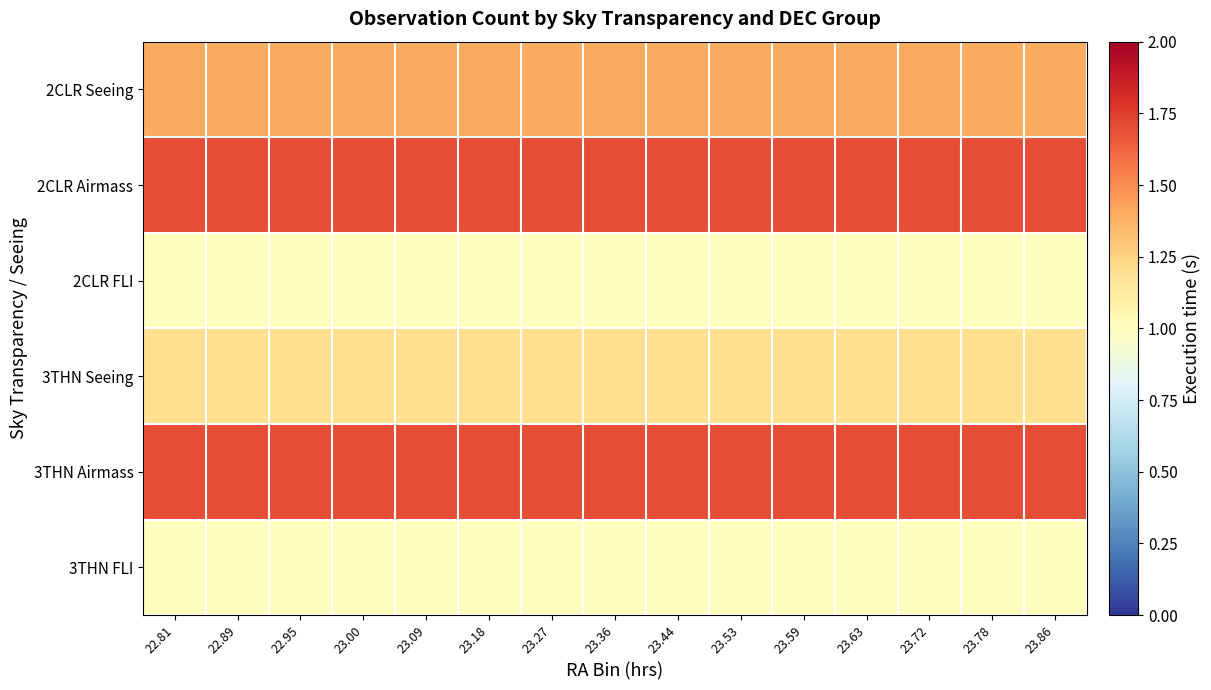

At which category does the chart reach its peak across all series?

22.81